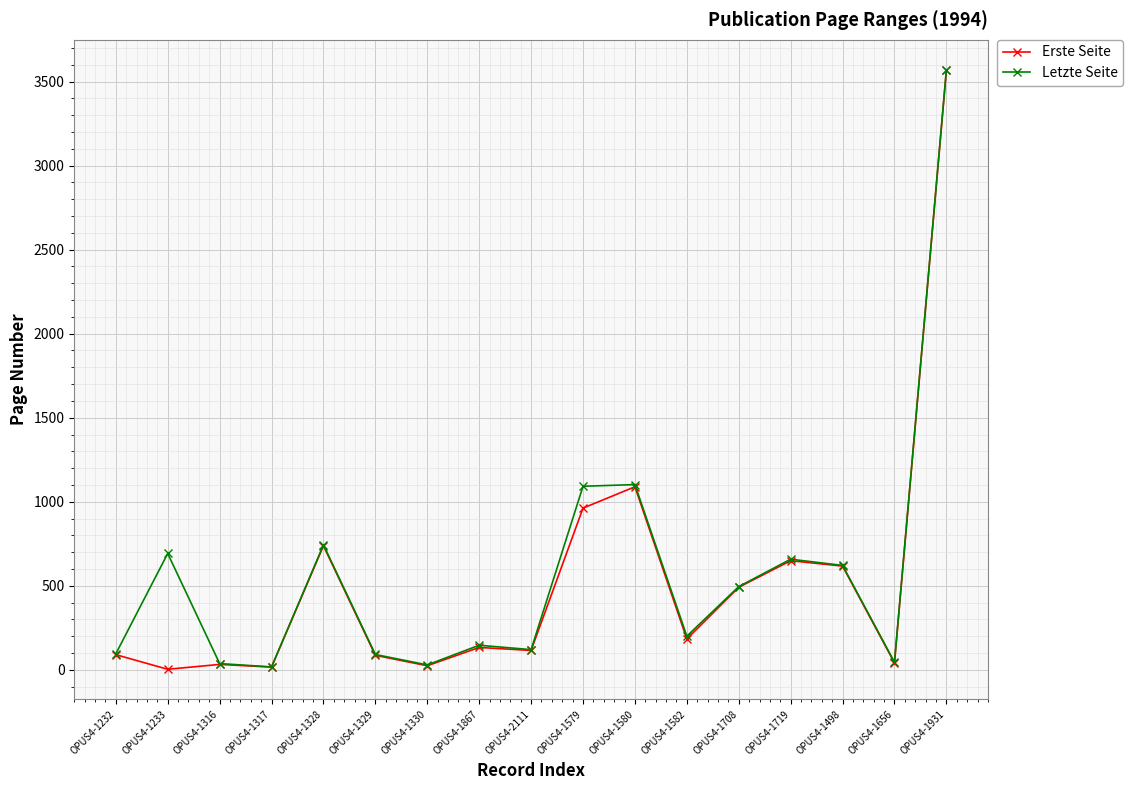

True or false: Letzte Seite has more than 2 points higher than both neighbors.

True